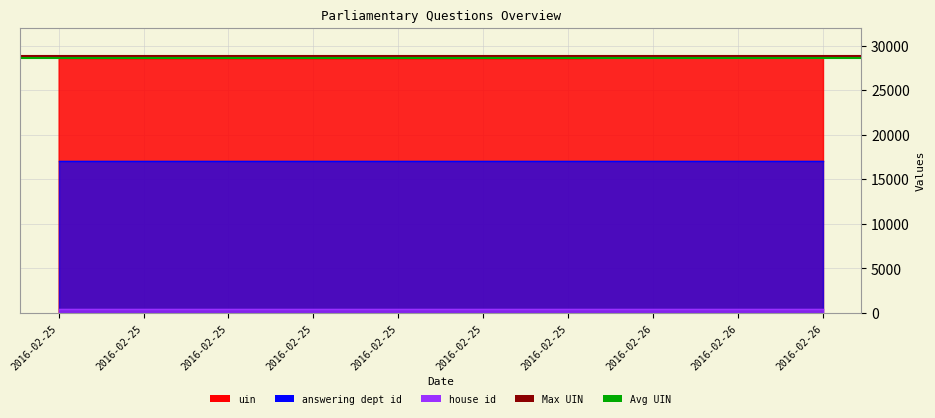

What is the highest value of the Max UIN series?

28800